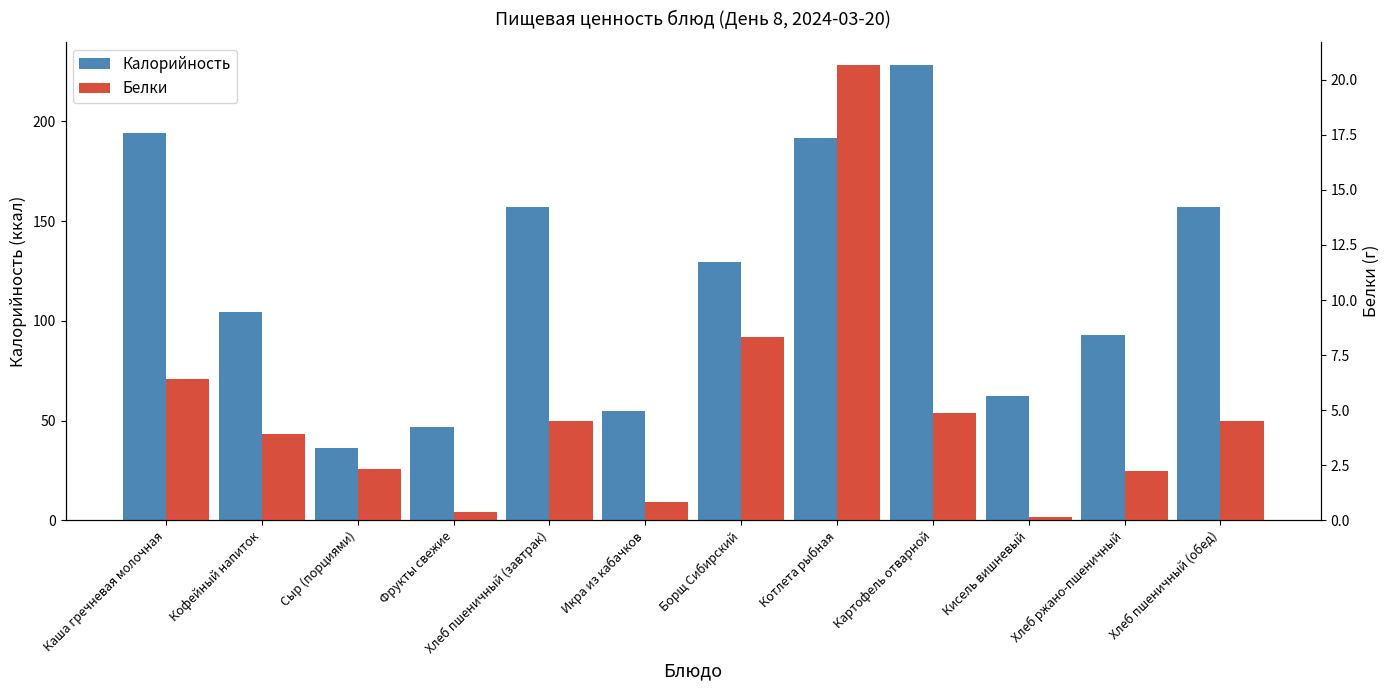

How many distinct data groups are displayed?

2